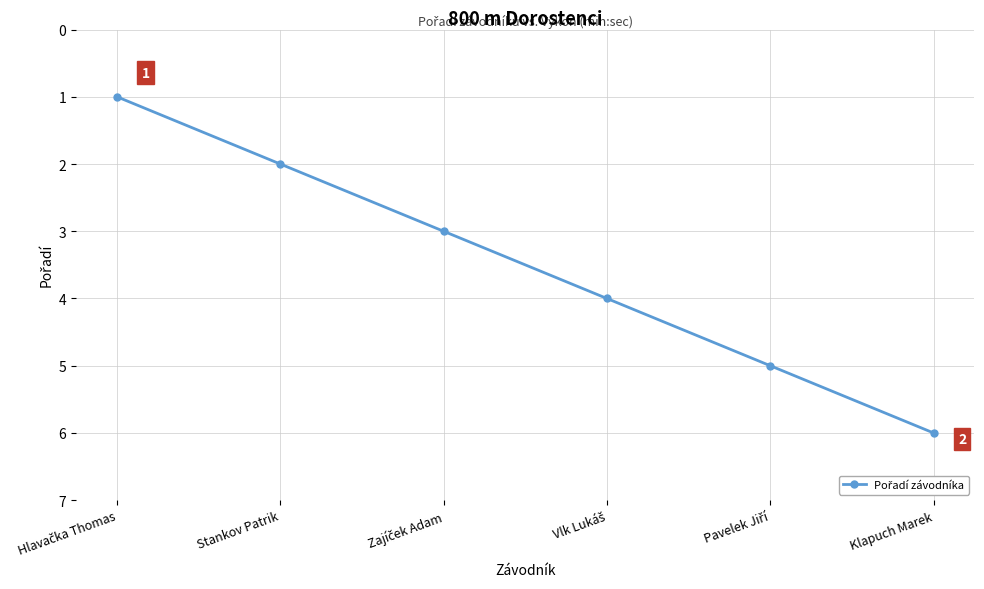

What is the label of the 6th point from the left?

Klapuch Marek